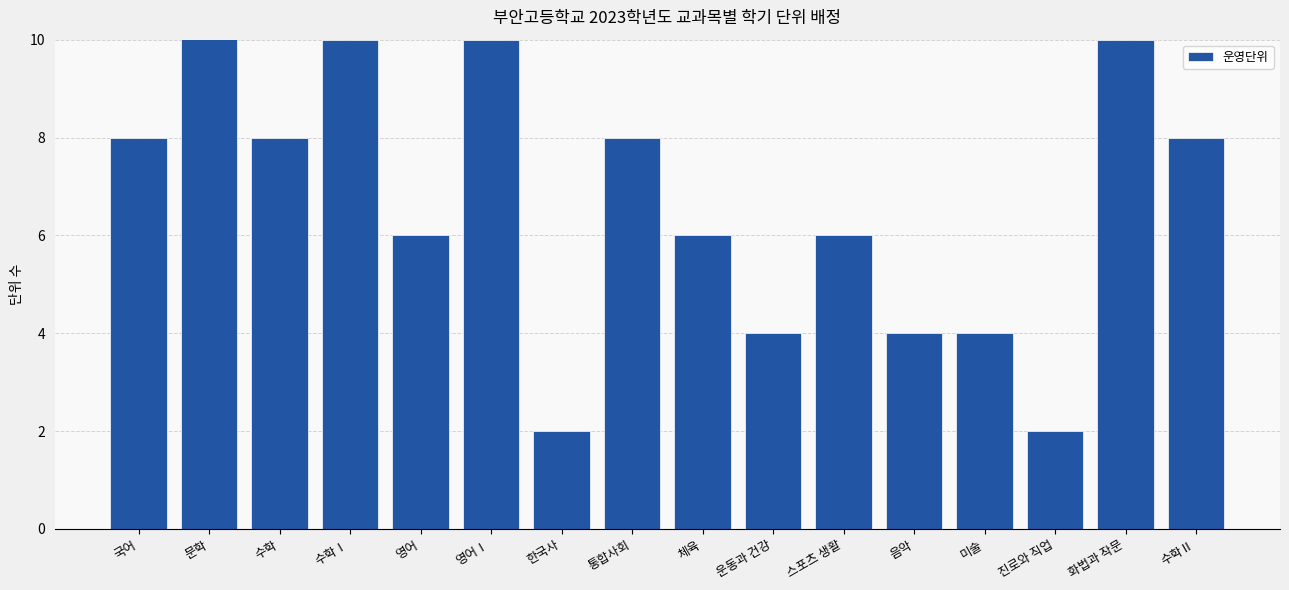

What value does the data have at 스포츠 생활?

6